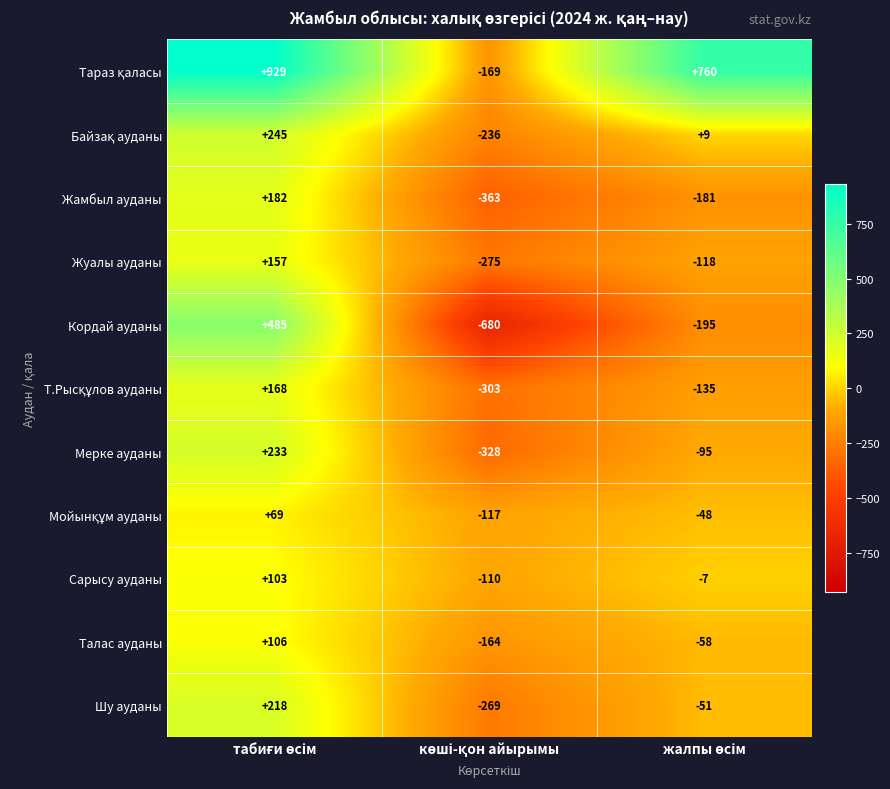

Which series has the largest range (max minus min)?

Кордай ауданы